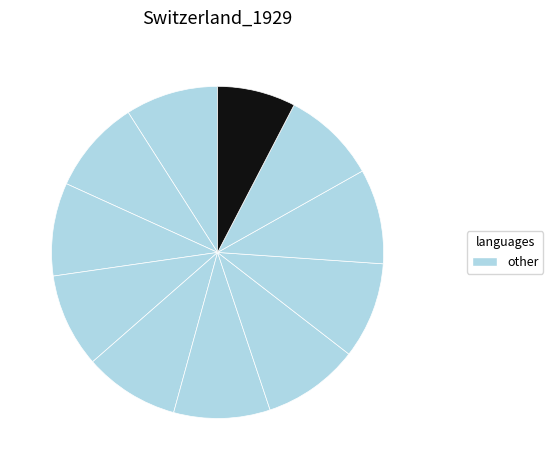

To the nearest percent, what is the average slice percentage?

9%